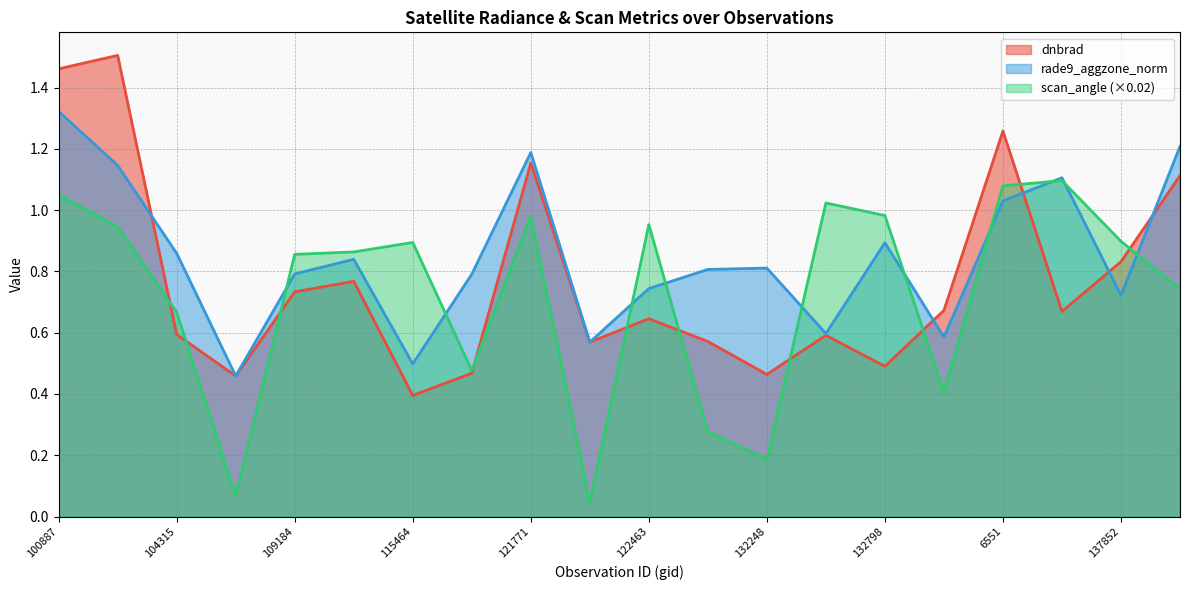

How many times do scan_angle and dnbrad cross each other?

10